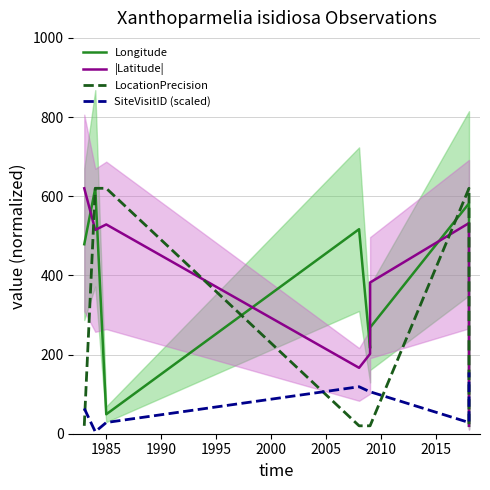

What is the value of the SiteVisitID (scaled) point at the 6th from the left?

106.0